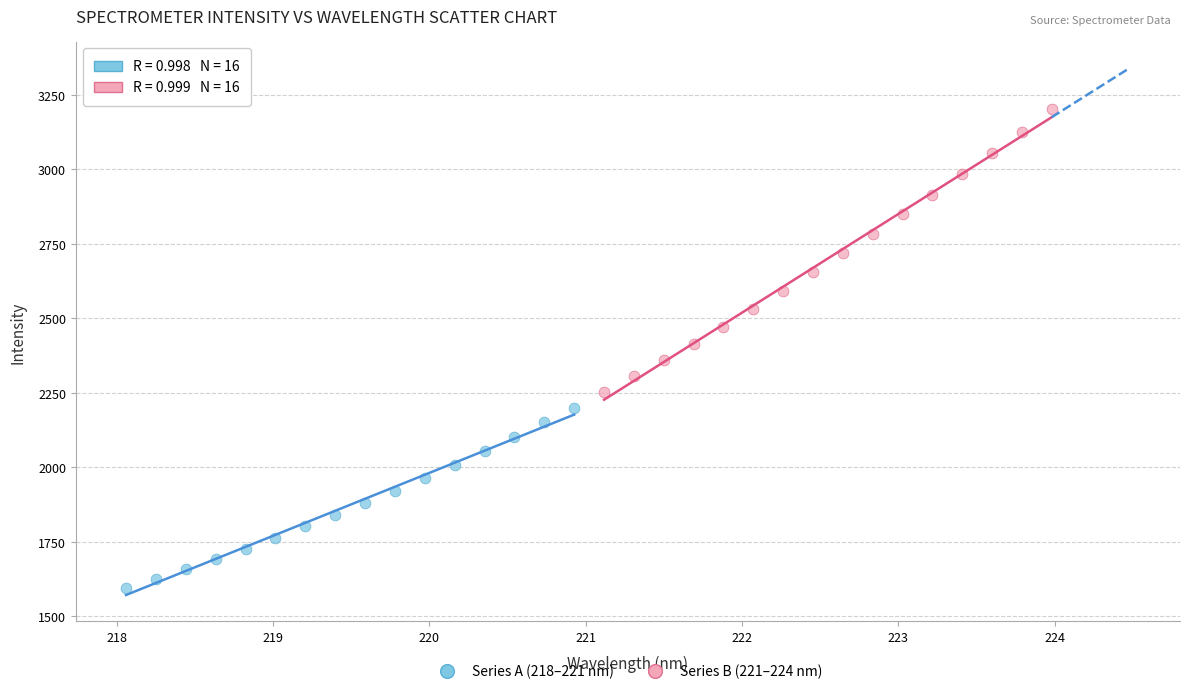

What are all the series names shown in the legend?

Series A (218–221 nm), Series B (221–224 nm)